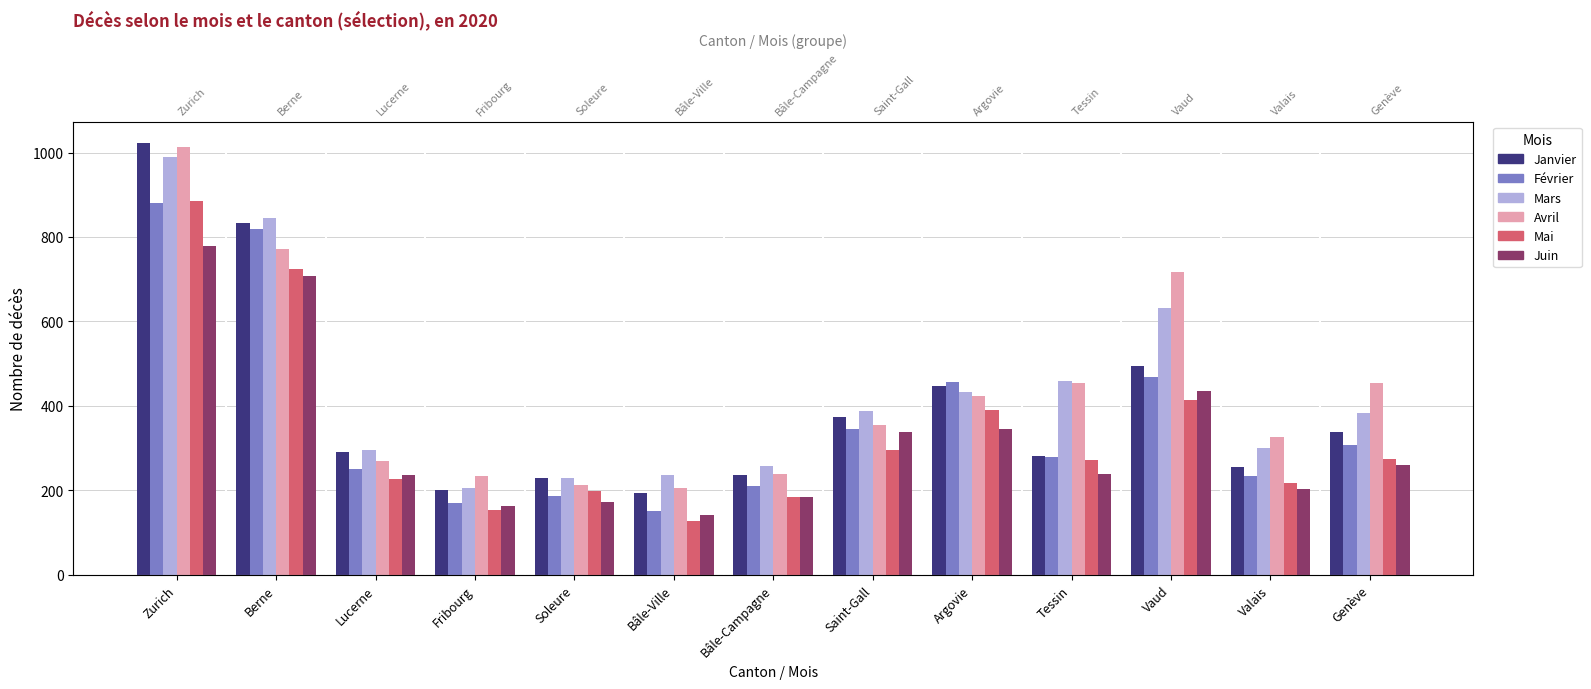

Where is Février nearest to the value 515?

Vaud